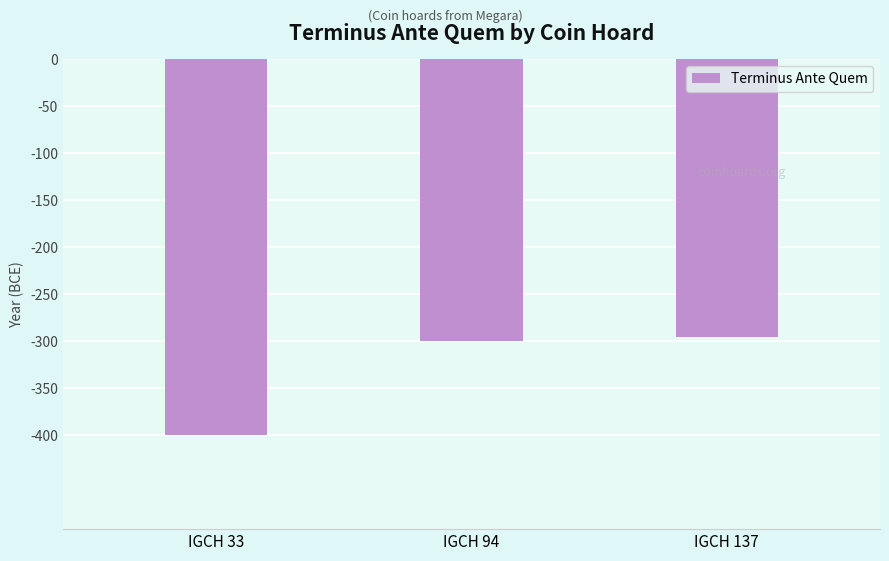

At which category does the chart reach its peak across all series?

IGCH 137